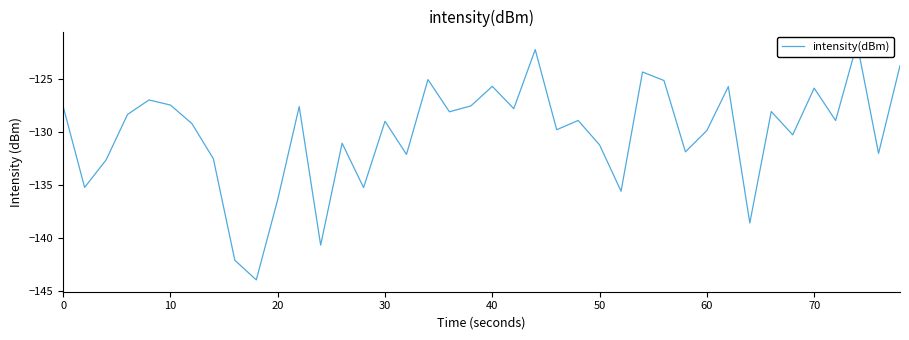

What is the difference between the second highest and second lowest values?

19.9